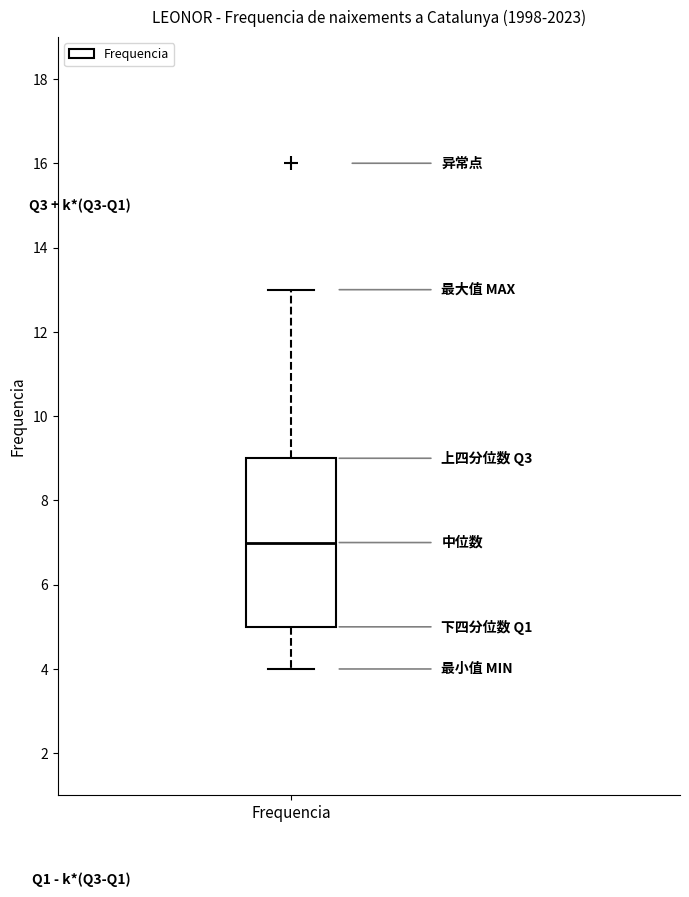

Read this box plot against the y-axis: the position of the median line, the range covered by the box, and the ends of both whiskers. The values are not printed on the chart, so give them approximately, as read against the axis.

median 7, box 5 to 9, whiskers 4 to 13